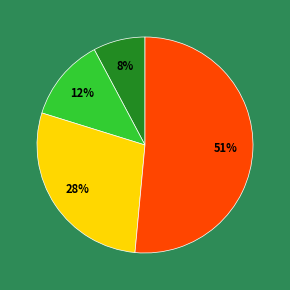

To the nearest percent, what is the average slice percentage?

25%